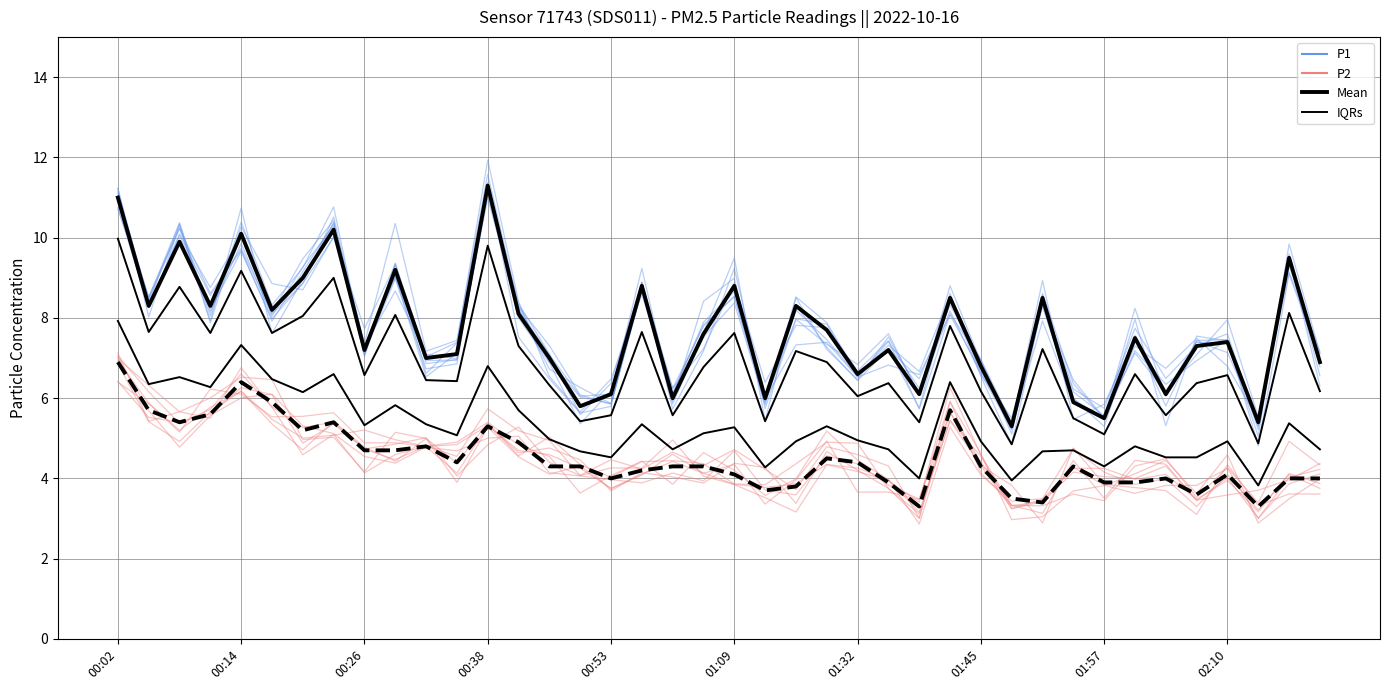

True or false: P1 Mean and P2 cross at least once.

False